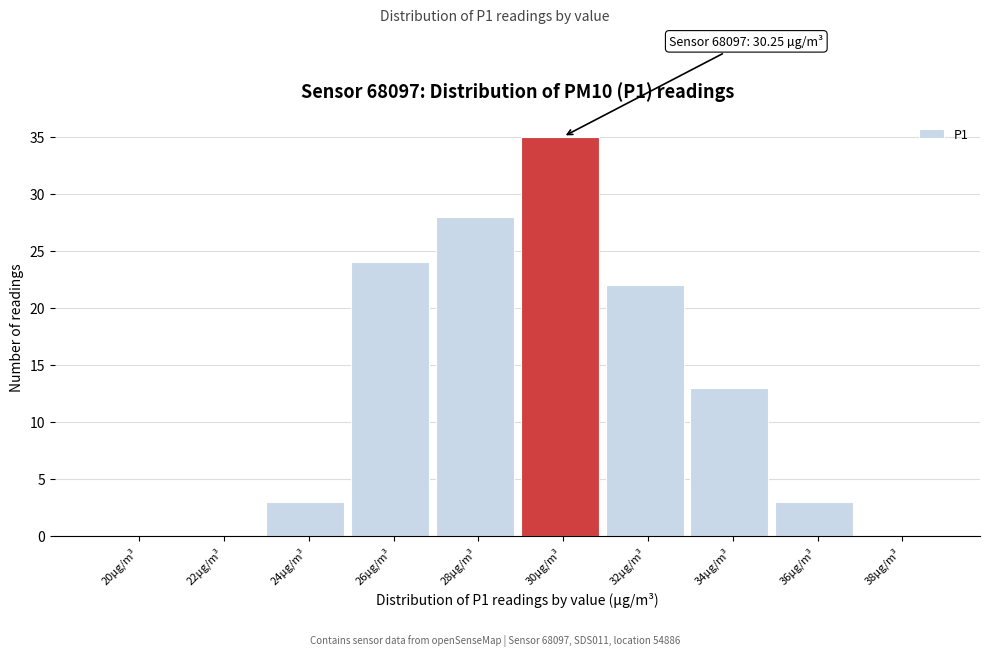

Reading left to right, extract all data points from this chart.

20µg/m³=0	22µg/m³=0	24µg/m³=3	26µg/m³=24	28µg/m³=28	30µg/m³=35	32µg/m³=22	34µg/m³=13	36µg/m³=3	38µg/m³=0